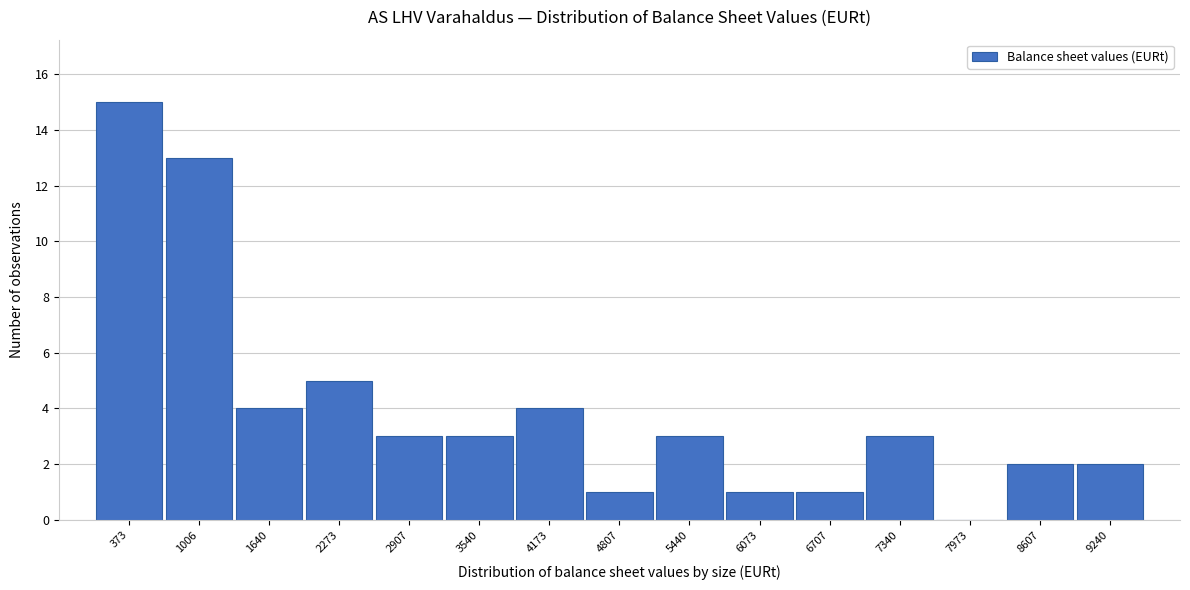

Reading left to right, what are all the values shown in this chart?

373=15	1006=13	1640=4	2273=5	2907=3	3540=3	4173=4	4807=1	5440=3	6073=1	6707=1	7340=3	7973=0	8607=2	9240=2